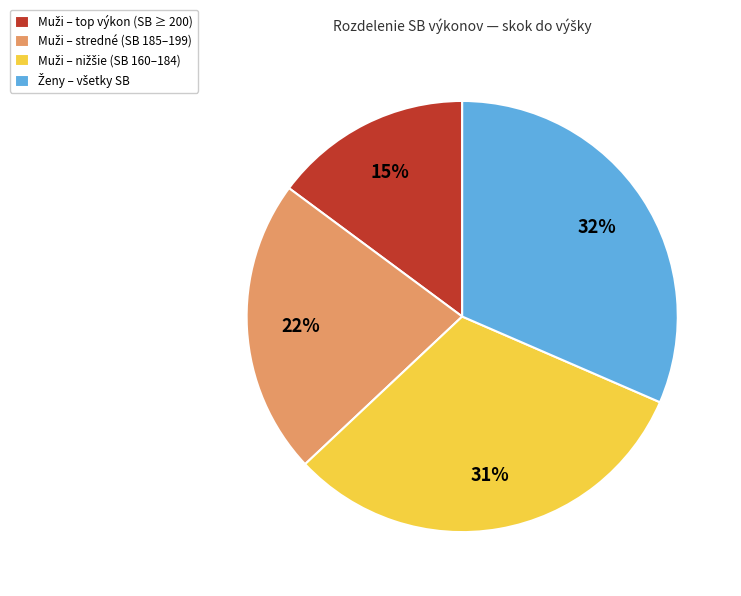

To the nearest percent, what is the difference between the largest and smallest slice percentages?

17%